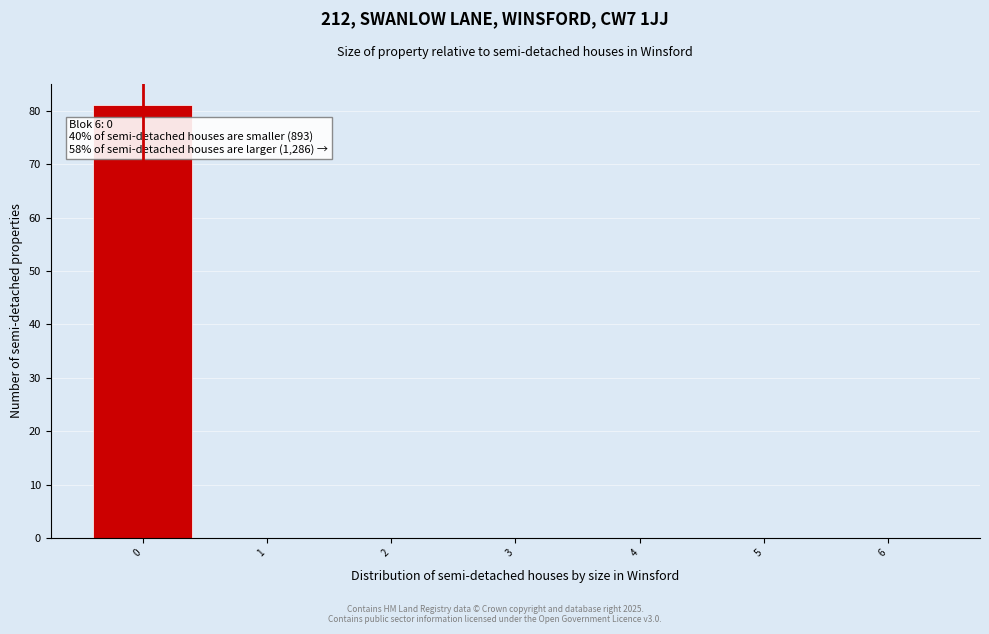

Over which range of the x-axis is the bar tallest?

-0.5 to 0.5